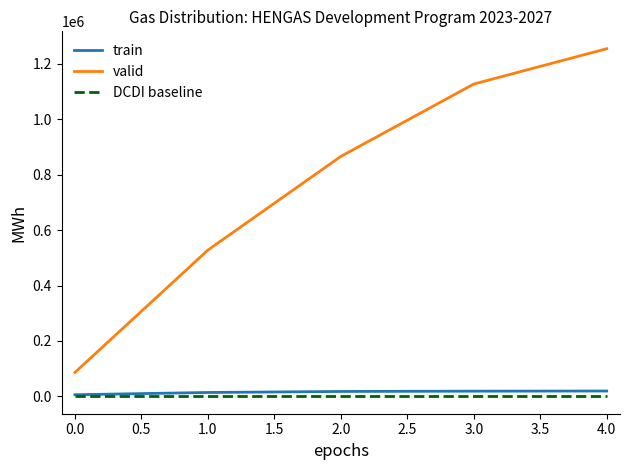

True or false: valid and train intersect in this chart.

False